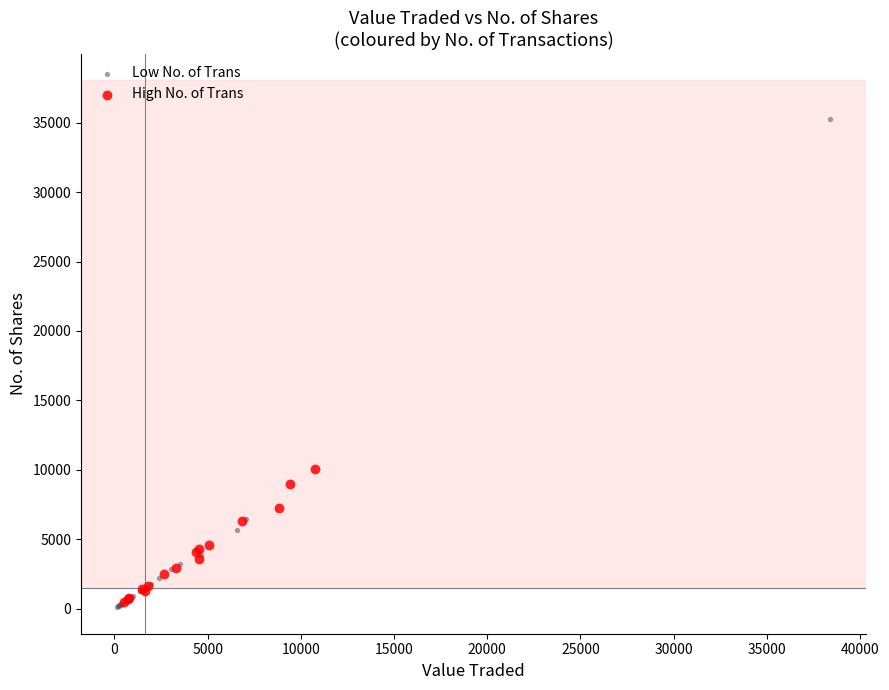

Which series contains the lowest Y value?

Low No. of Trans